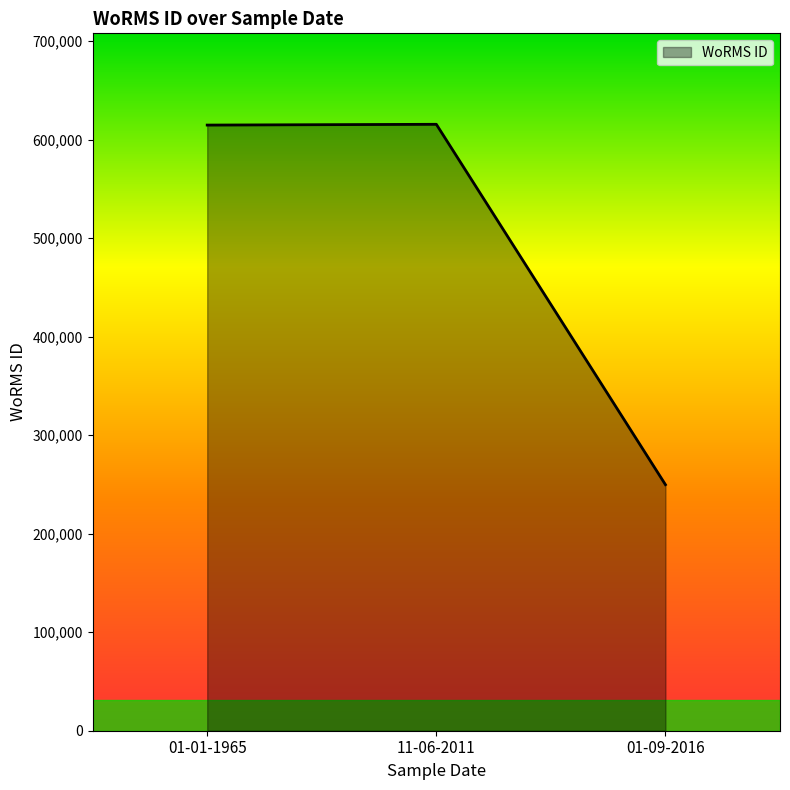

Which has a higher value, 01-09-2016 or 01-01-1965?

01-01-1965